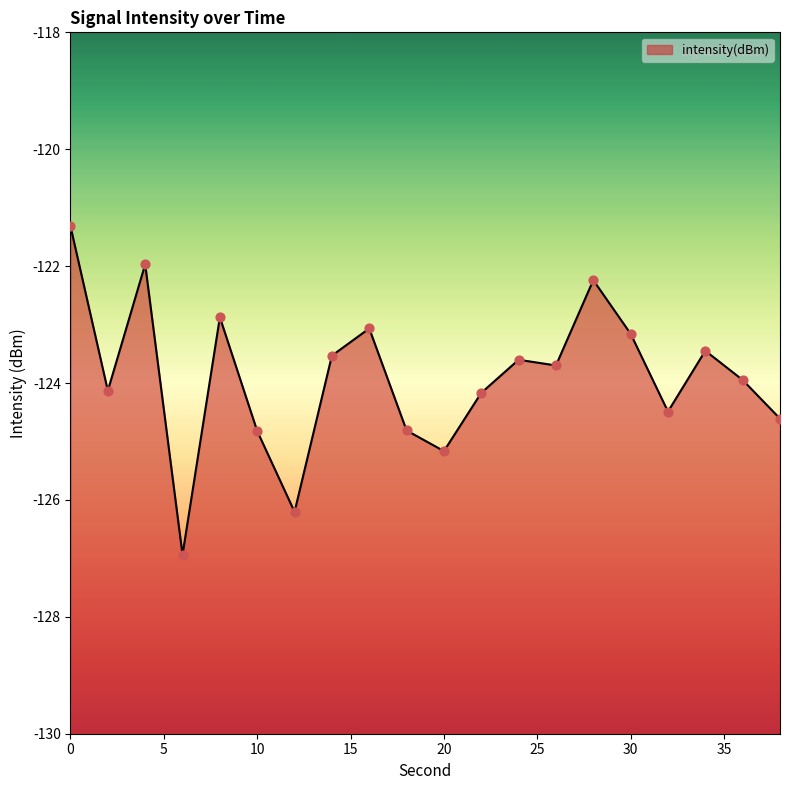

Which has a higher value, 28 or 38?

28